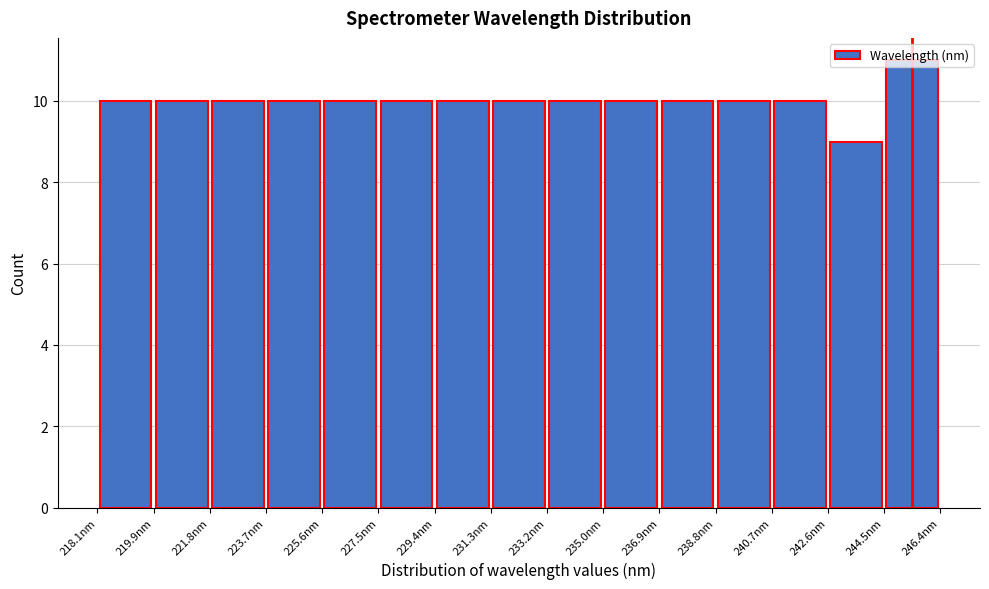

What is the height of the bar covering 233.2 to 235.0 on the x-axis? Neither the bar edges nor the heights are printed on the chart, so give them approximately, as read against the axes.

10